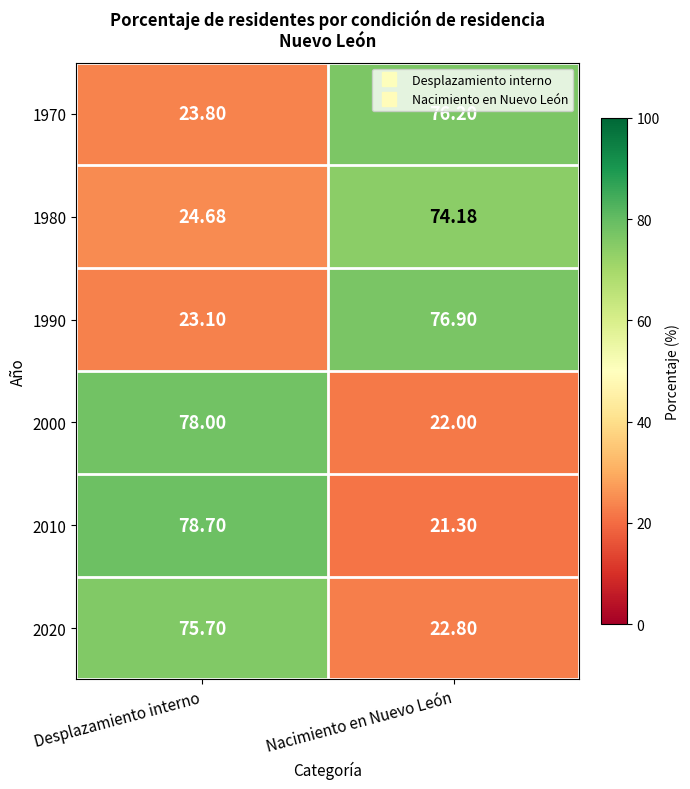

At which label is 1990 closest to 50?

Desplazamiento interno